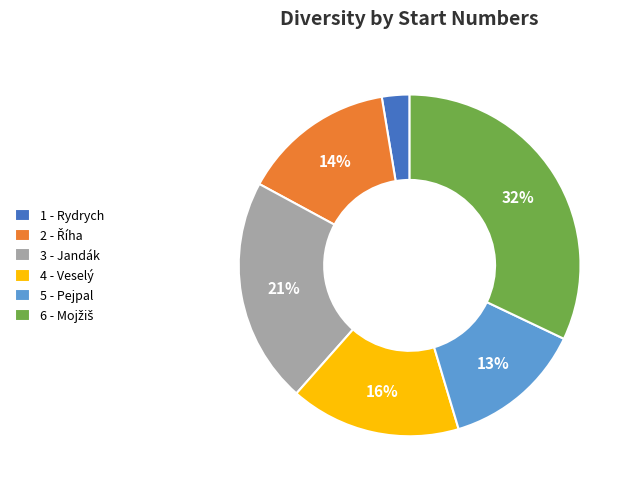

What is the smallest slice in the pie chart?

1 - Rydrych